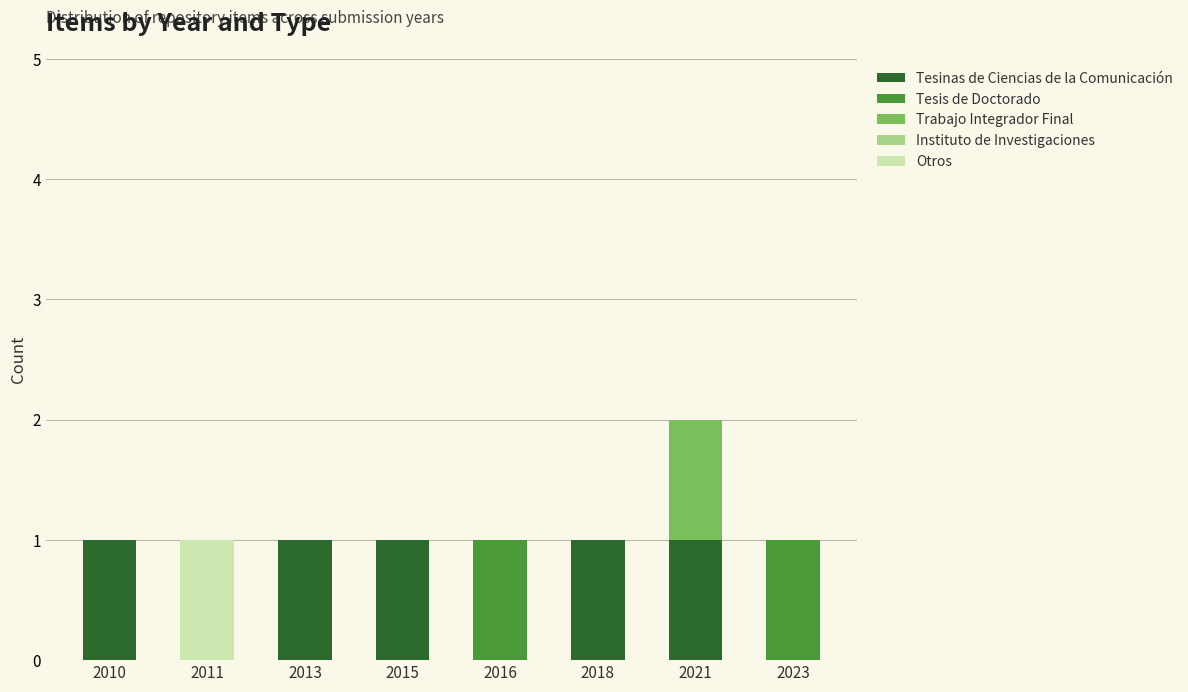

What is the sum of all Tesinas de Ciencias de la Comunicación values?

5